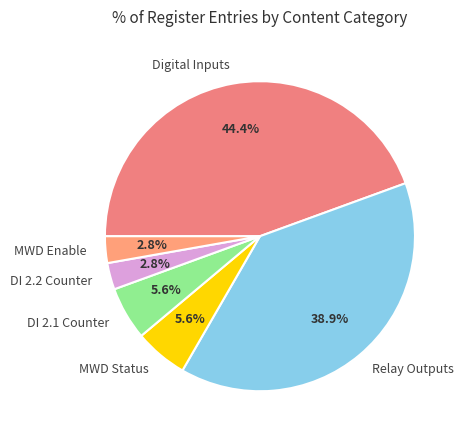

To the nearest percent, what is the average slice percentage?

17%